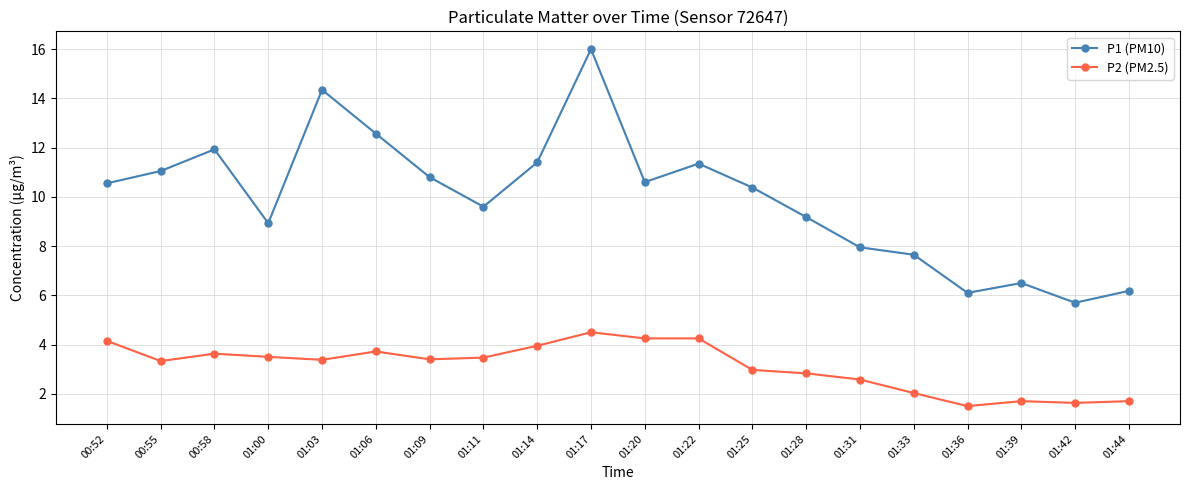

At which category does P1 (PM10) reach its first local valley?

01:00